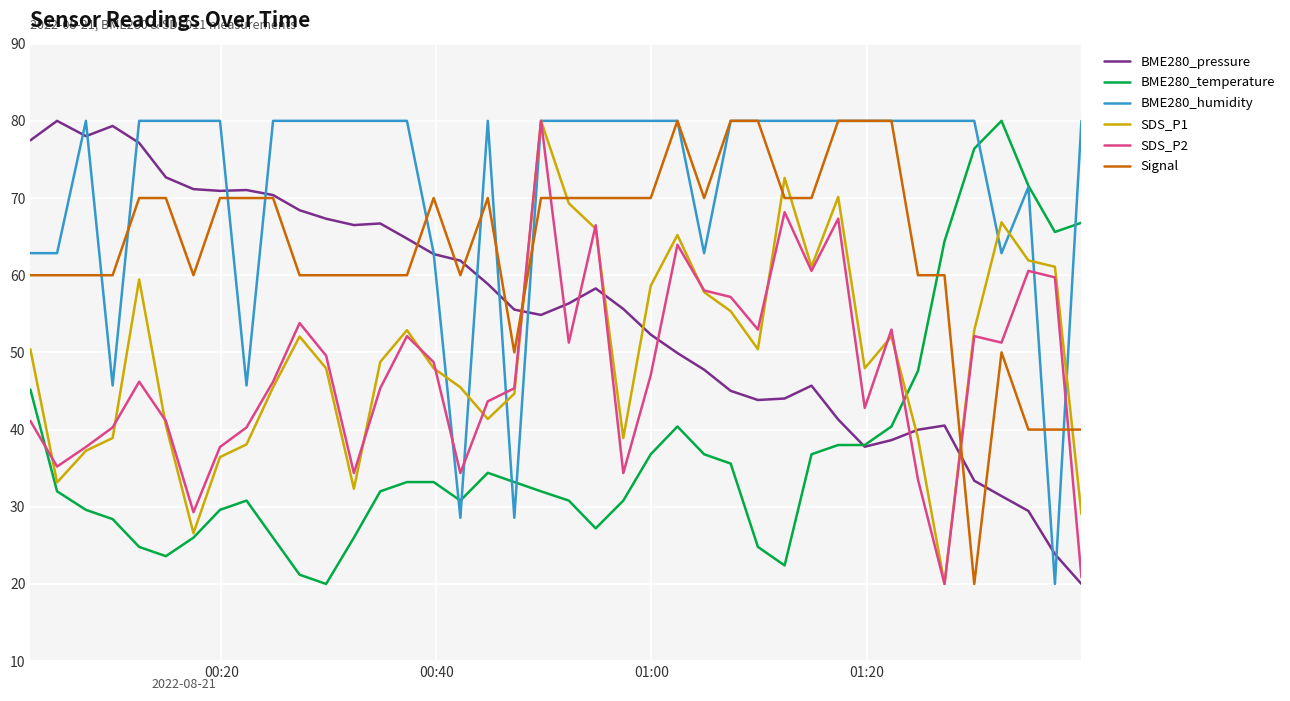

Which series has the largest total across all categories?

BME280_humidity